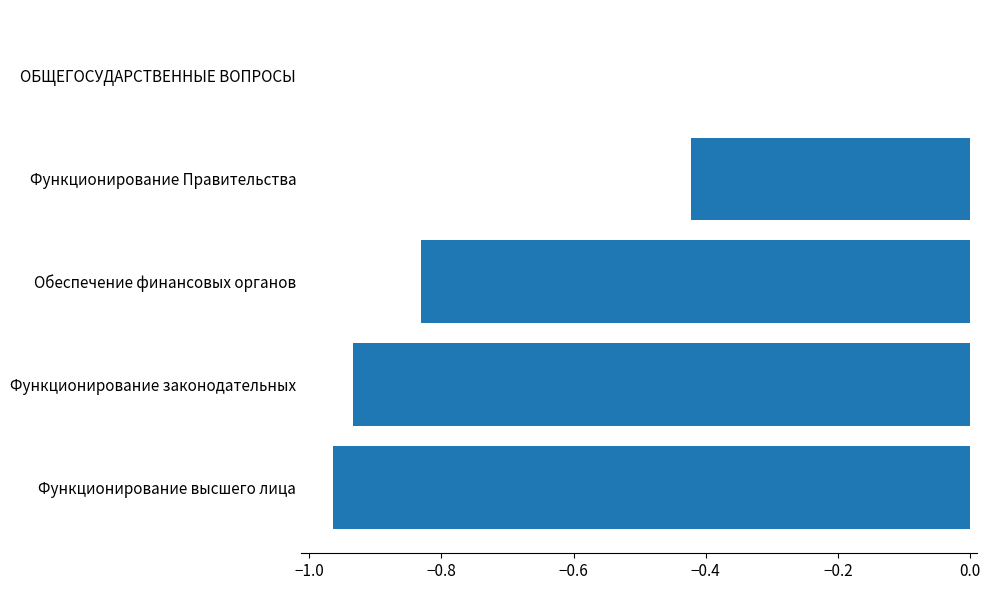

At which category does the chart reach its peak across all series?

ОБЩЕГОСУДАРСТВЕННЫЕ ВОПРОСЫ